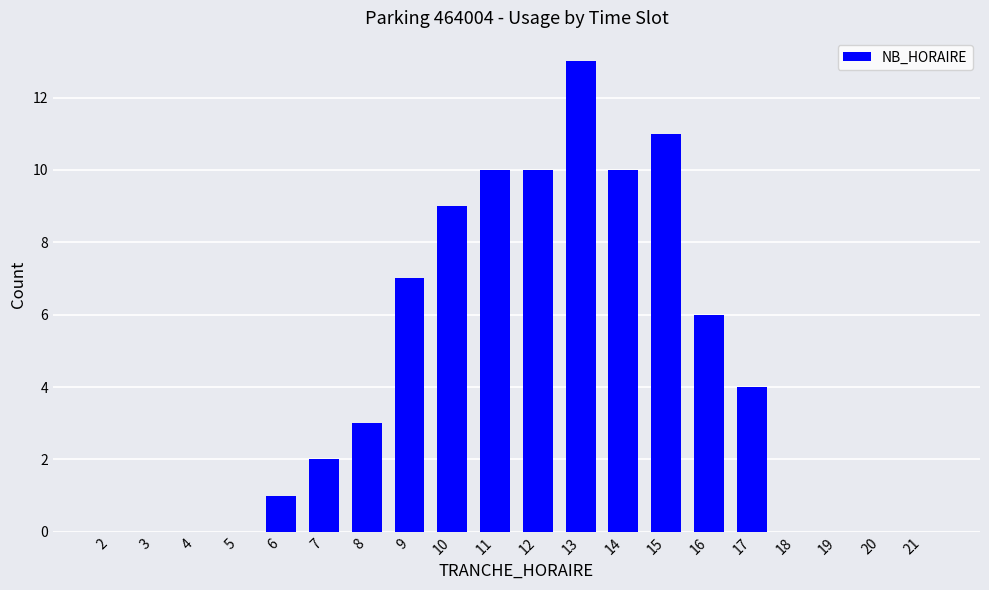

True or false: the data shows 10 at 14.

True